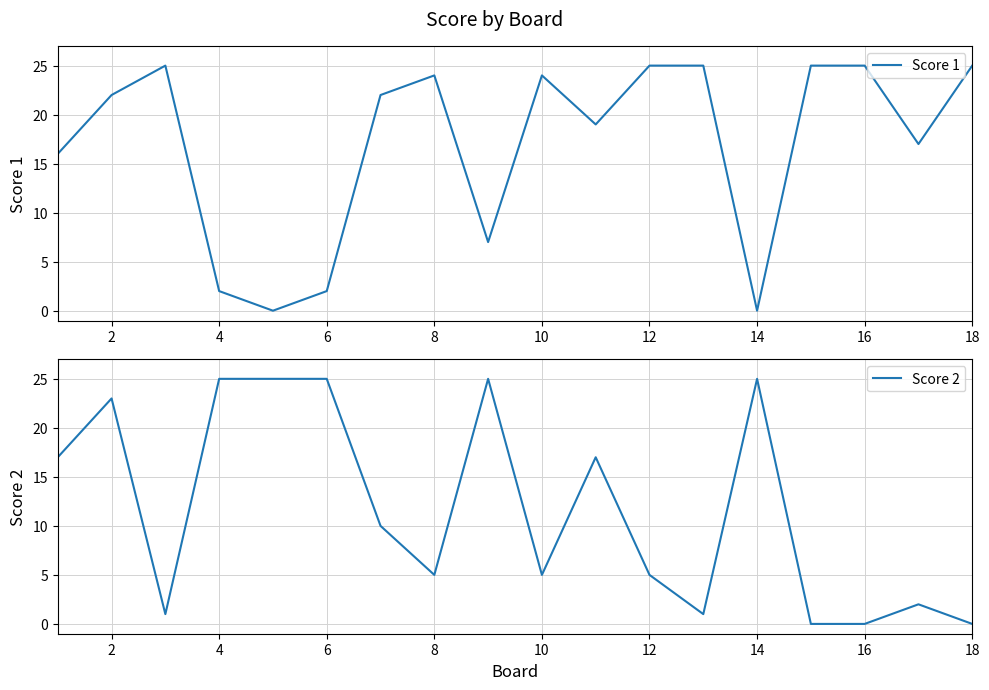

What is the sum of all Score 2 values?

211